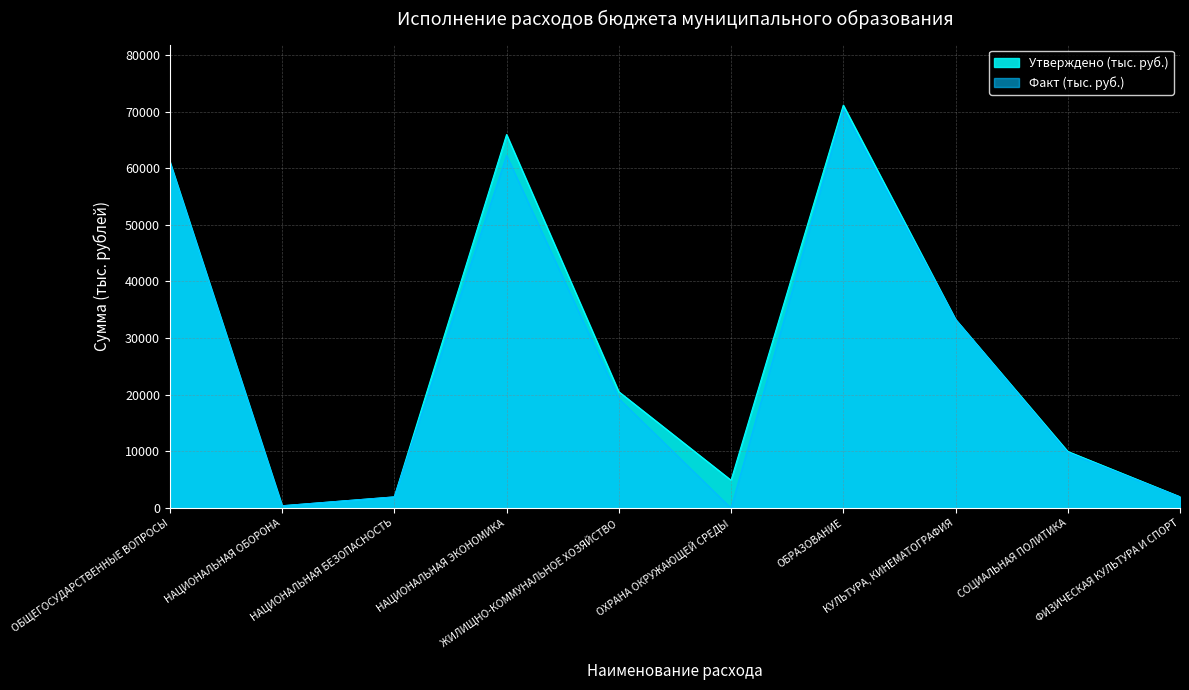

Reading left to right, what are all the values shown in this chart?

Утверждено (тыс. руб.): 61140.4	412.6	1978.1	65936.7	20541.3	4921.6	71123.2	33311.7	10000.0	2000.0
Факт (тыс. руб.): 61084.0	412.6	1977.0	62254.5	19331.3	0.0	70360.1	33285.9	9800.0	1950.0